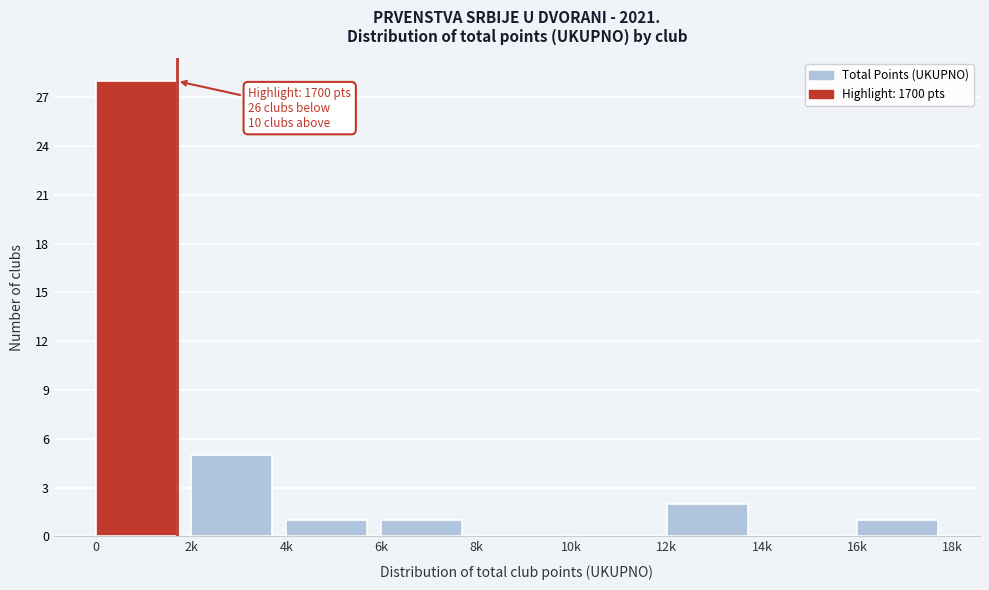

Reading left to right, list all the values displayed in this chart.

0=28	2k=5	4k=1	6k=1	8k=0	10k=0	12k=2	14k=0	16k=1